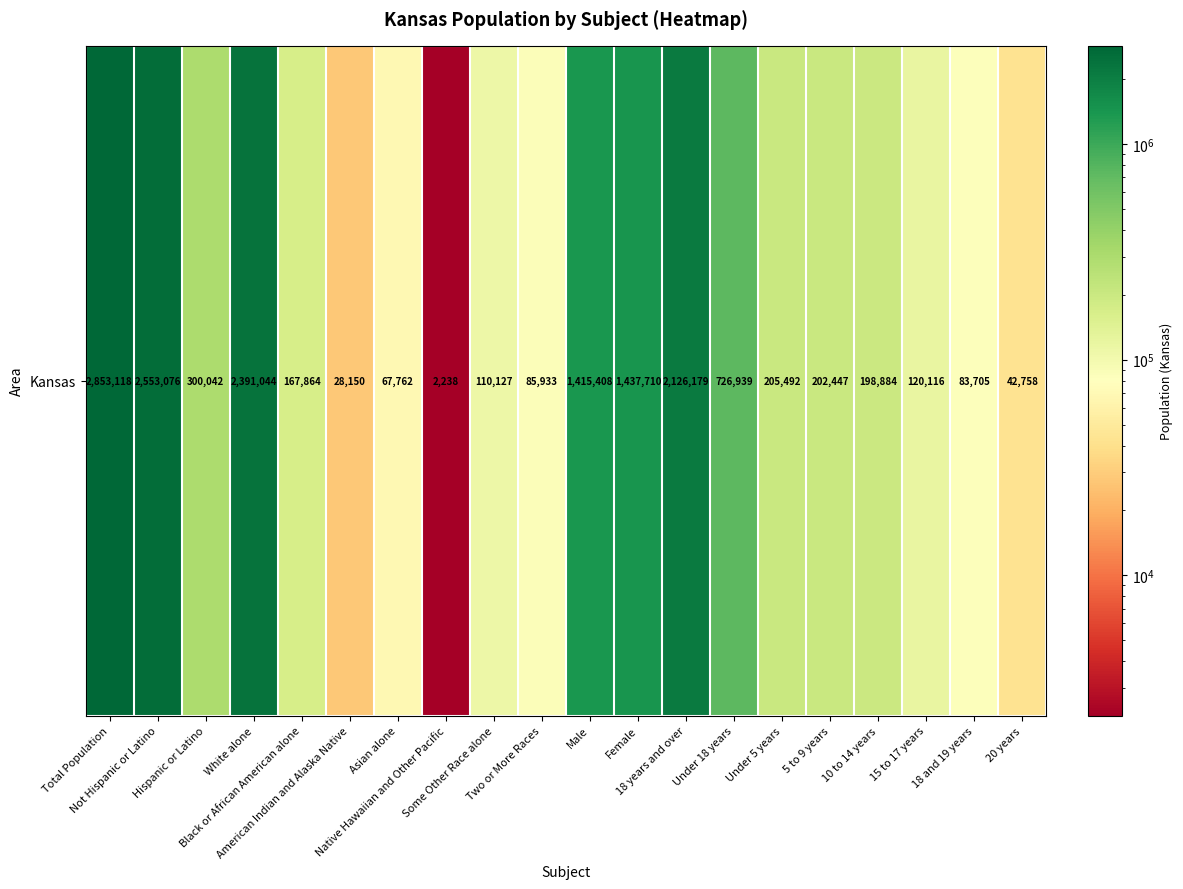

What is the difference between the maximum and minimum values?

2850880